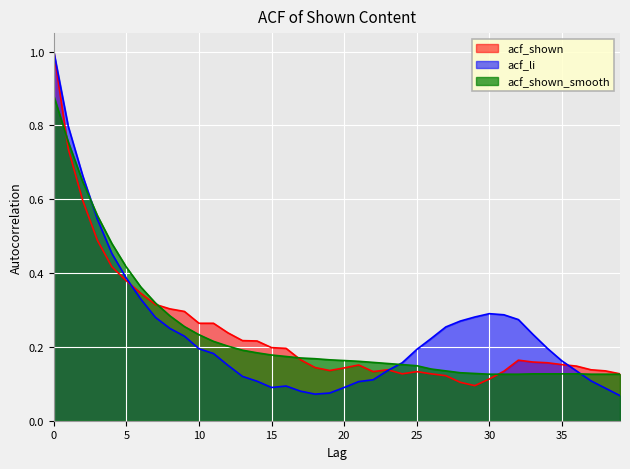

Reading left to right, what are all the values shown in this chart?

acf_shown_smooth: 0.9	0.8	0.6	0.6	0.5	0.4	0.4	0.3	0.3	0.3	0.2	0.2	0.2	0.2	0.2	0.2	0.2	0.2	0.2	0.2	0.2	0.2	0.2	0.2	0.2	0.1	0.1	0.1	0.1	0.1	0.1	0.1	0.1	0.1	0.1	0.1	0.1	0.1	0.1	0.1
acf_shown: 1.0	0.7	0.6	0.5	0.4	0.4	0.3	0.3	0.3	0.3	0.3	0.3	0.2	0.2	0.2	0.2	0.2	0.2	0.1	0.1	0.1	0.2	0.1	0.1	0.1	0.1	0.1	0.1	0.1	0.1	0.1	0.1	0.2	0.2	0.2	0.2	0.1	0.1	0.1	0.1
acf_li: 1.0	0.8	0.7	0.5	0.5	0.4	0.3	0.3	0.2	0.2	0.2	0.2	0.1	0.1	0.1	0.1	0.1	0.1	0.1	0.1	0.1	0.1	0.1	0.1	0.2	0.2	0.2	0.3	0.3	0.3	0.3	0.3	0.3	0.2	0.2	0.2	0.1	0.1	0.1	0.1